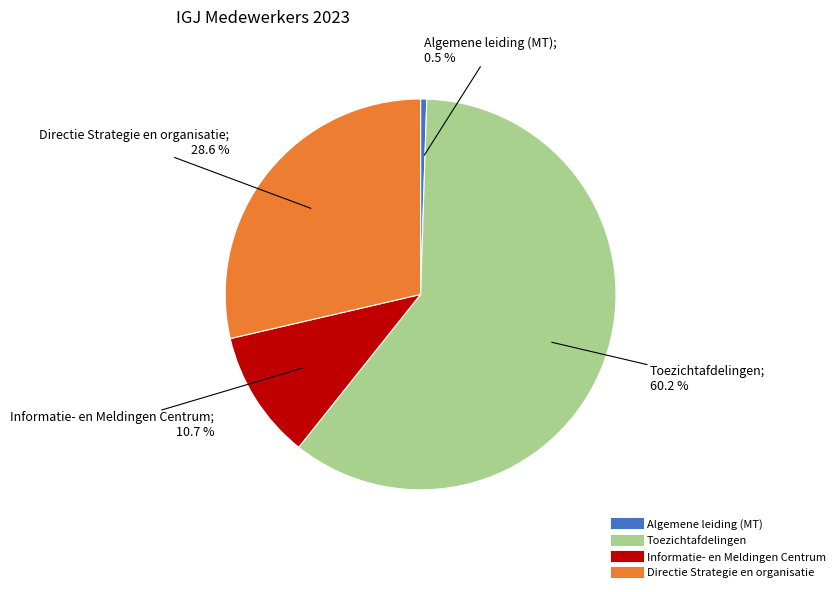

Which category has the biggest portion of the pie?

Toezichtafdelingen